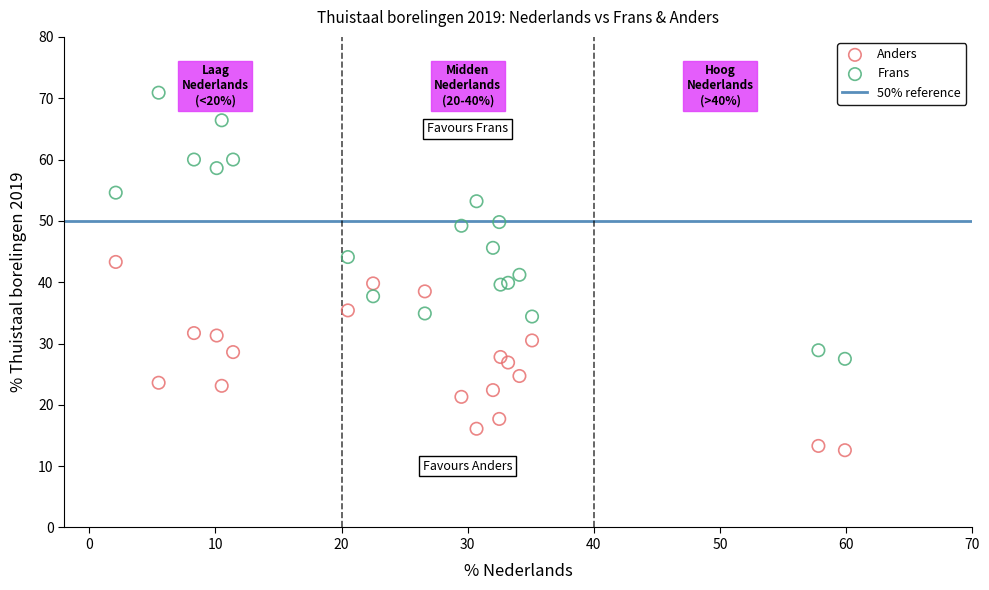

Which series has the widest spread of Y values?

Frans